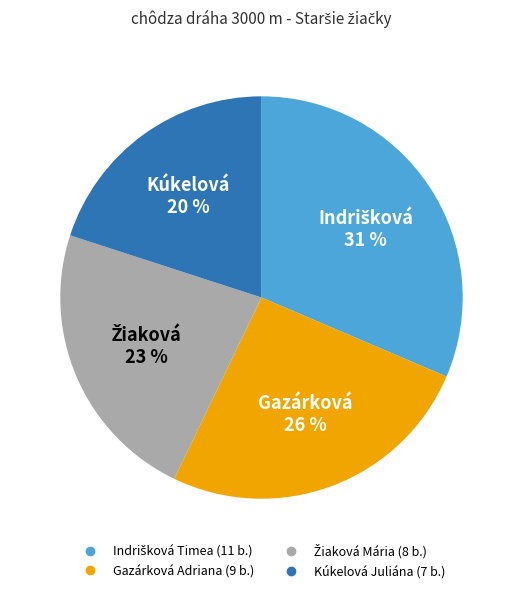

Is it true that Kúkelová Juliána is 27% of the pie?

False